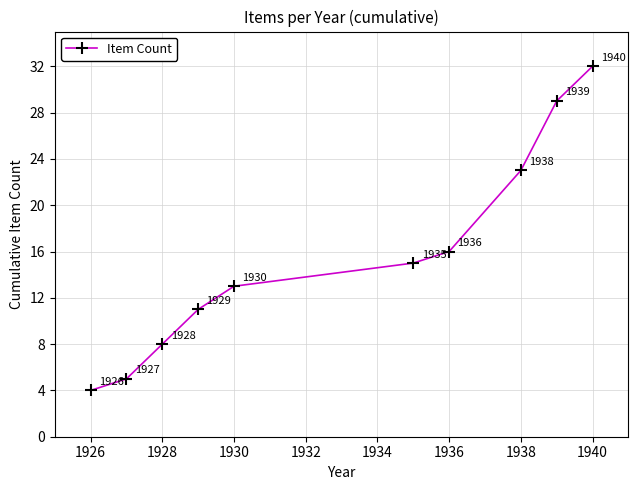

What is the maximum value shown in the chart?

32